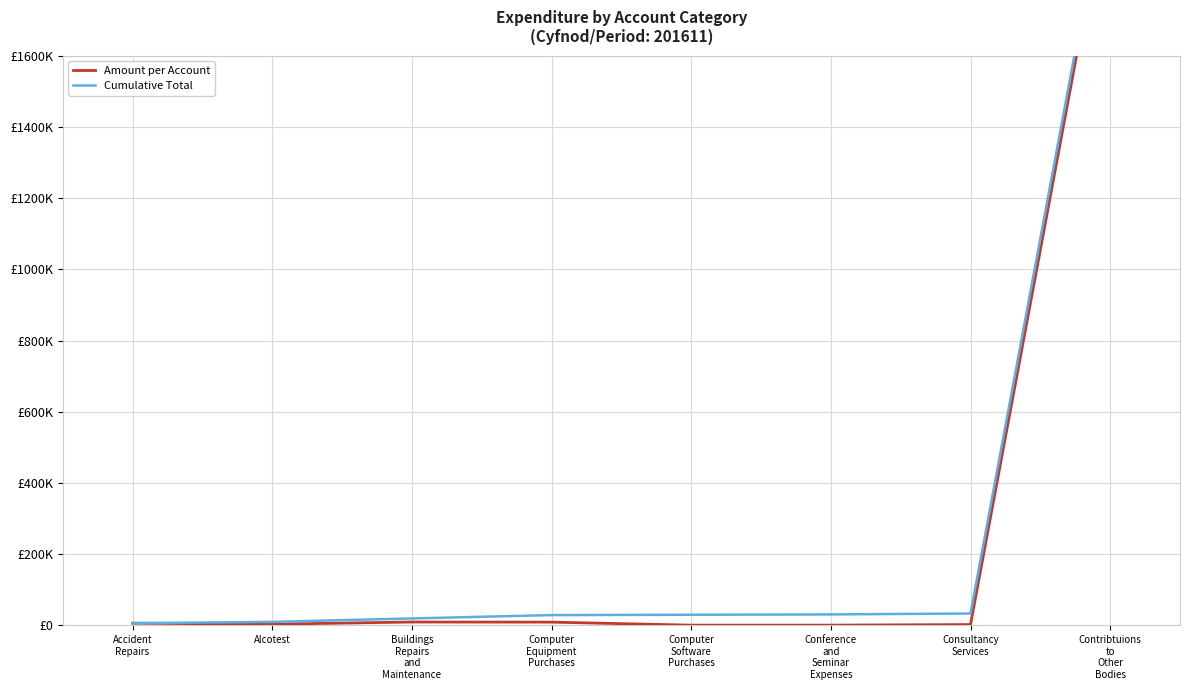

At how many categories does at least one series exceed 1366765?

1